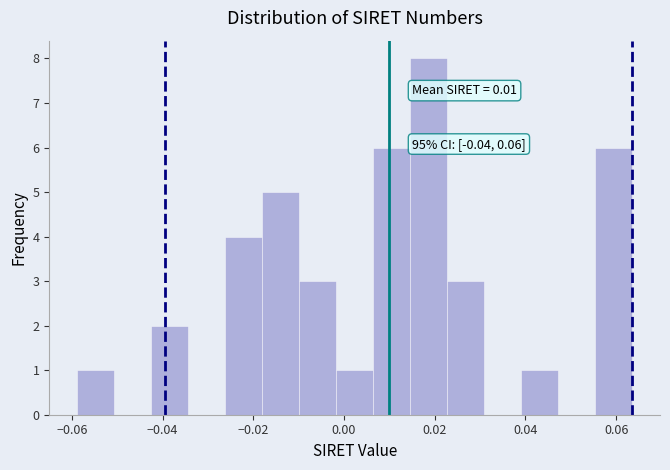

Which range on the x-axis has the tallest bar?

0.014 to 0.022